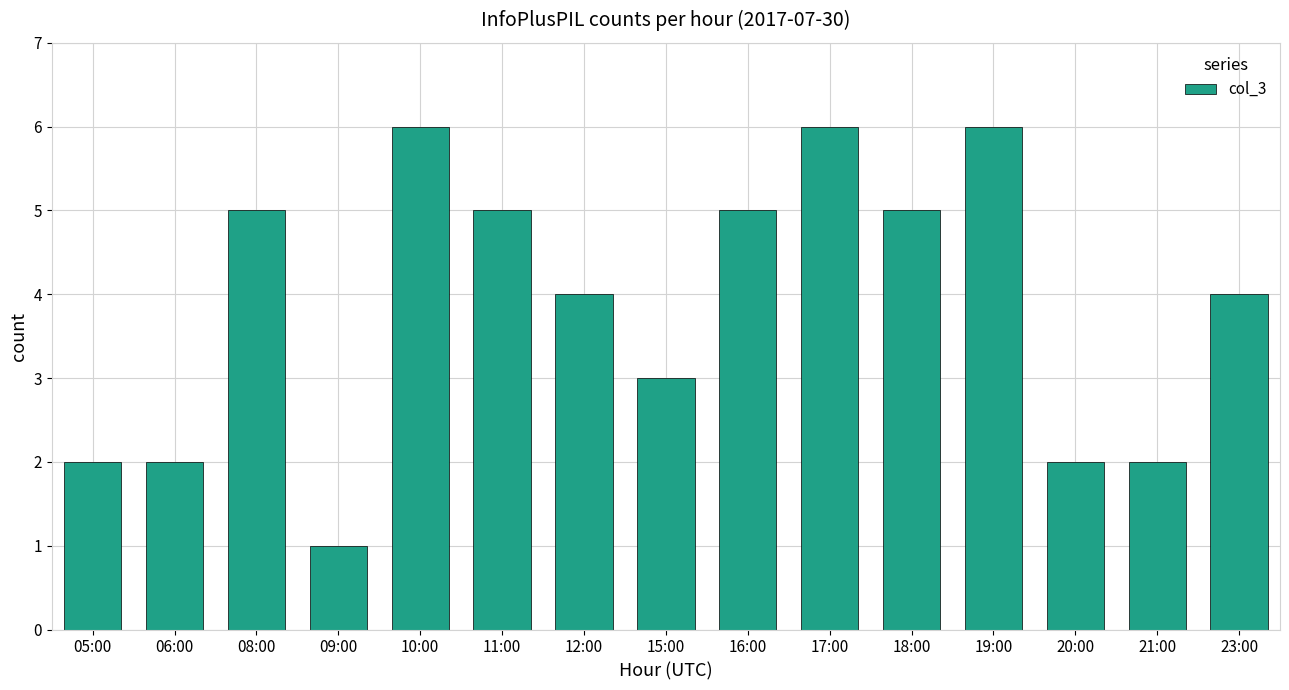

At which label does the data first exceed 4?

08:00